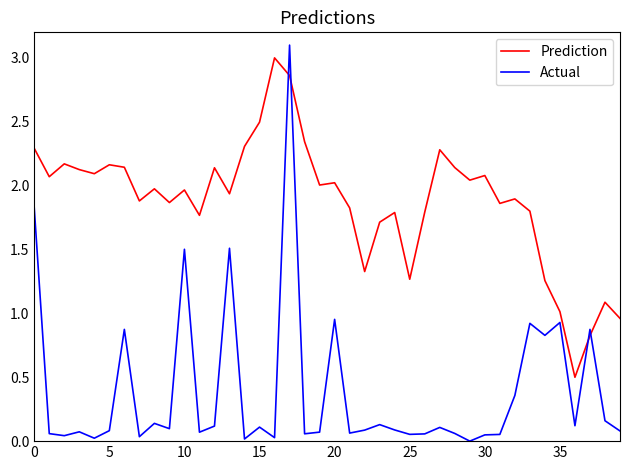

How many lines are shown in the chart?

2